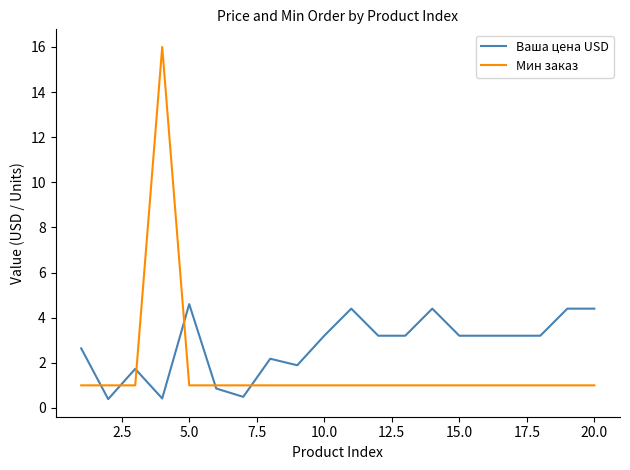

Which series has the largest range (max minus min)?

Мин заказ